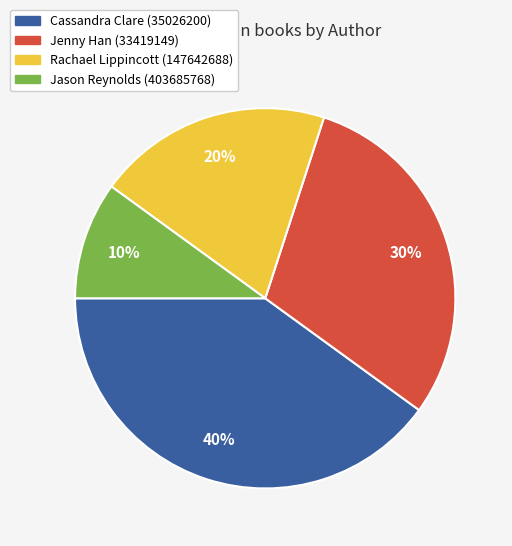

Which slice is the smallest?

Jason Reynolds (403685768)